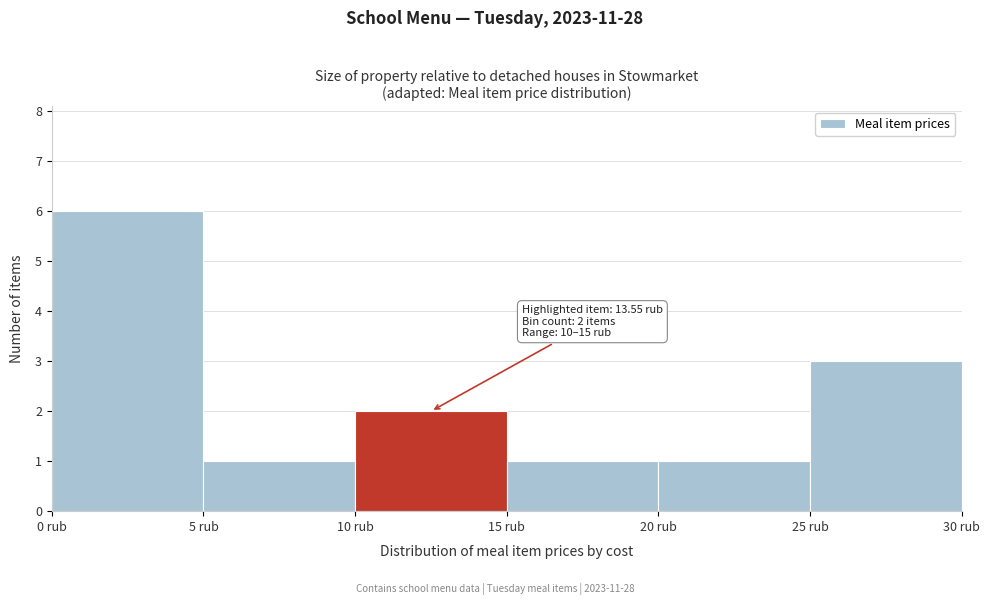

Which range on the x-axis has the tallest bar?

0 to 5